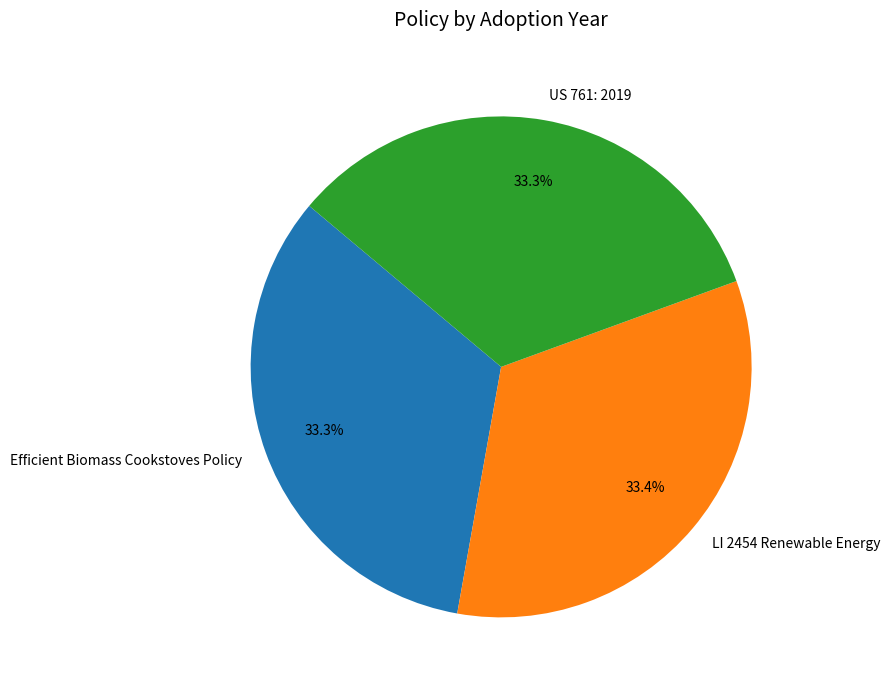

To the nearest percent, what portion does Efficient Biomass Cookstoves Policy represent?

33%